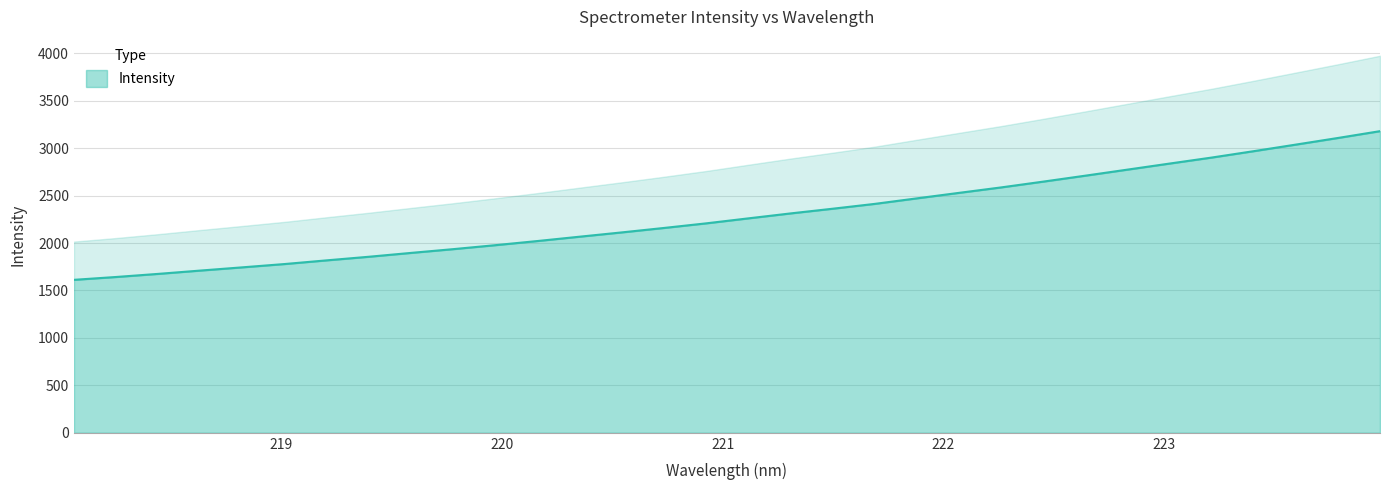

Where is the data nearest to the value 2395?

221.6902